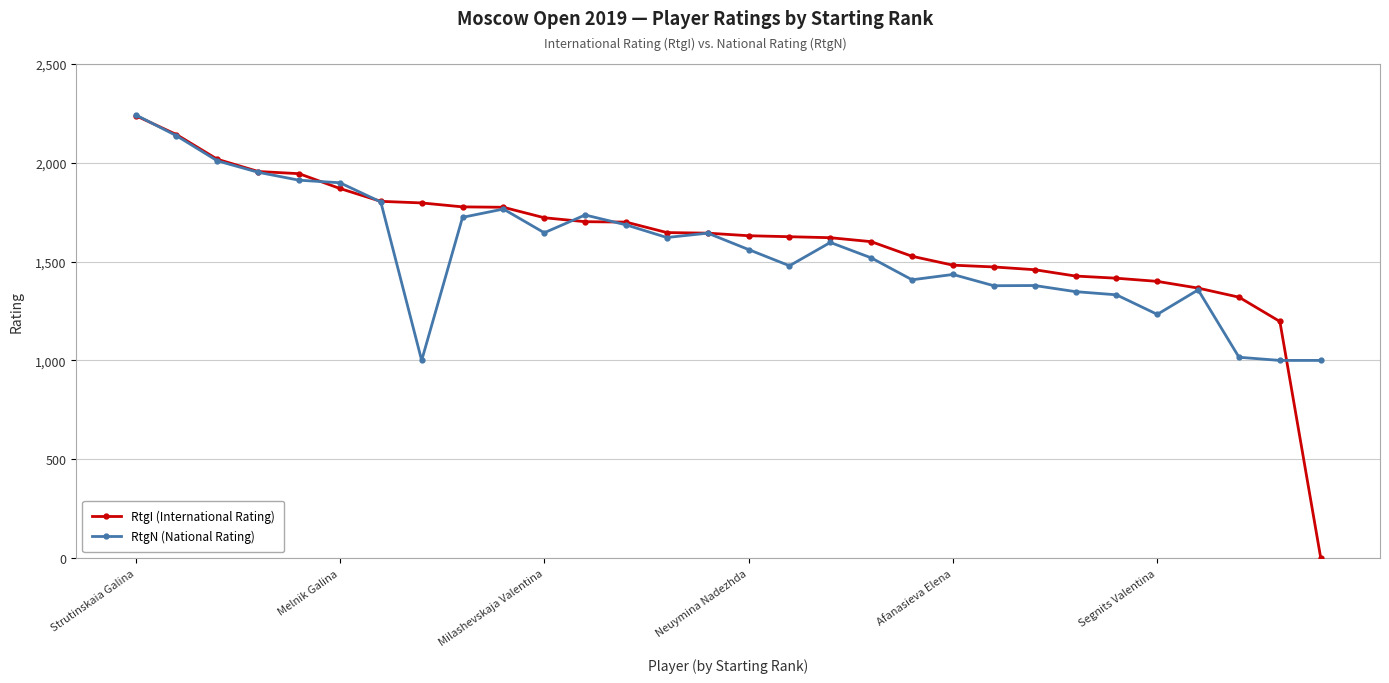

At how many categories does at least one series exceed 868?

30